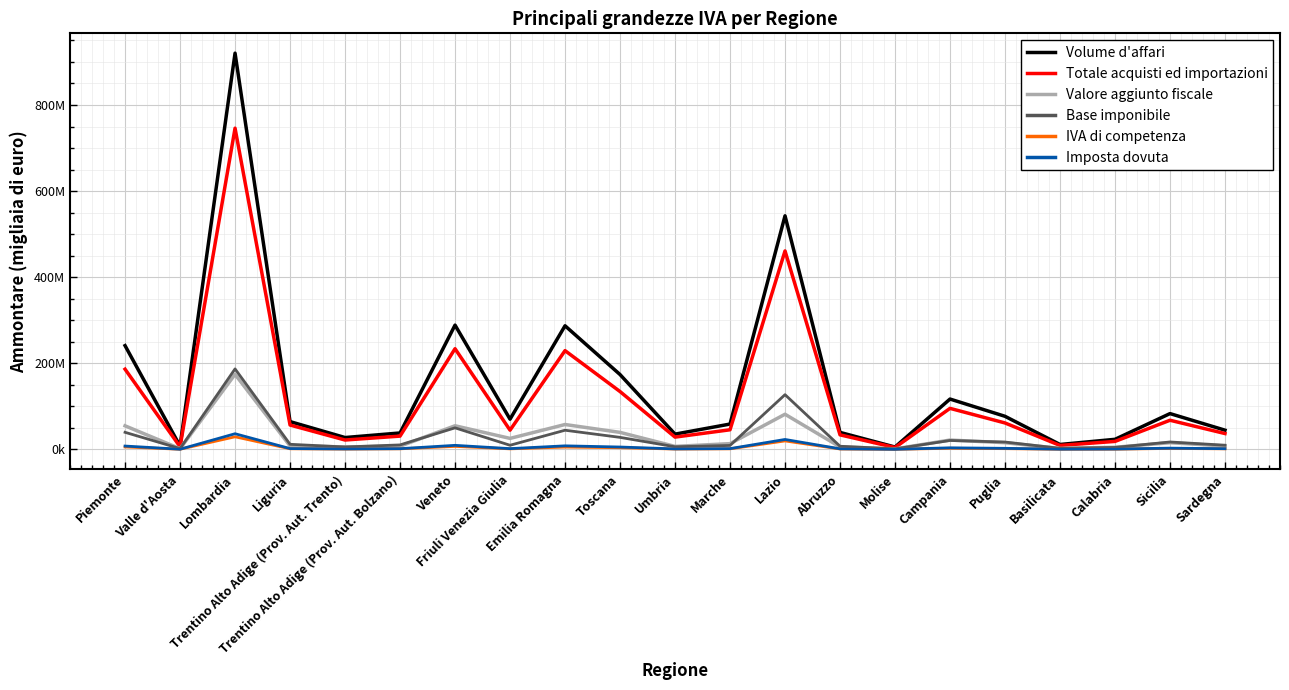

Is it true that Volume d'affari equals 346217567 at Piemonte?

False